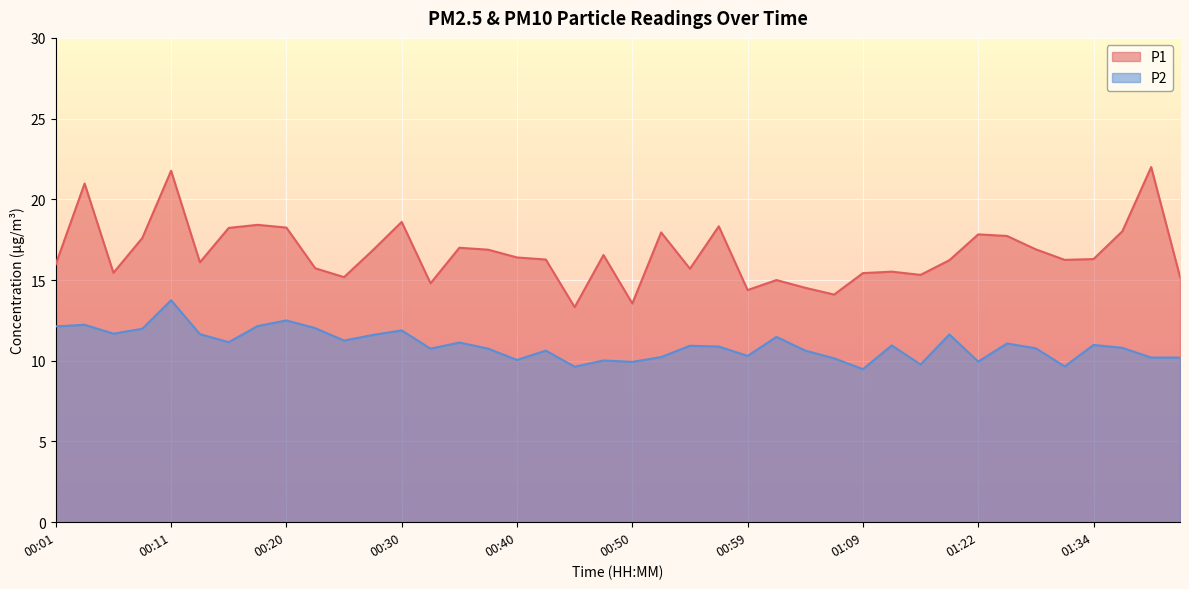

At which category is the sum across all series the highest?

00:11